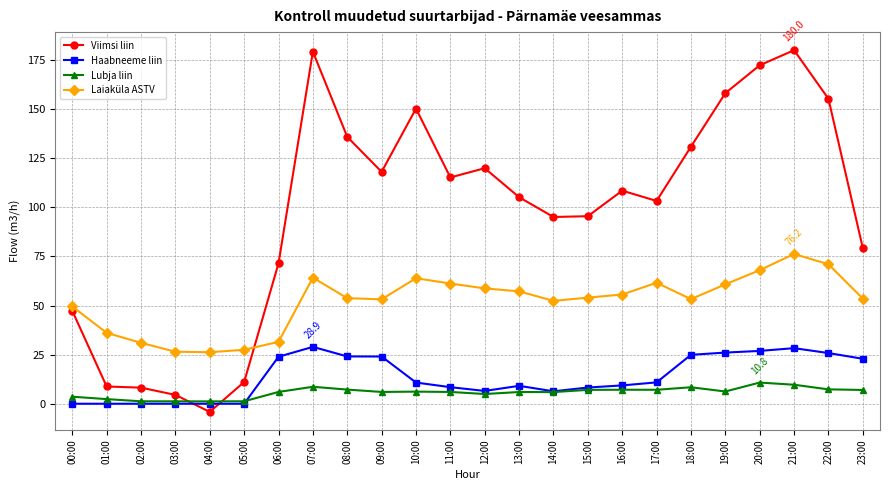

Rank the series at 23:00 from highest to lowest value.

Viimsi liin, Laiaküla ASTV, Haabneeme liin, Lubja liin